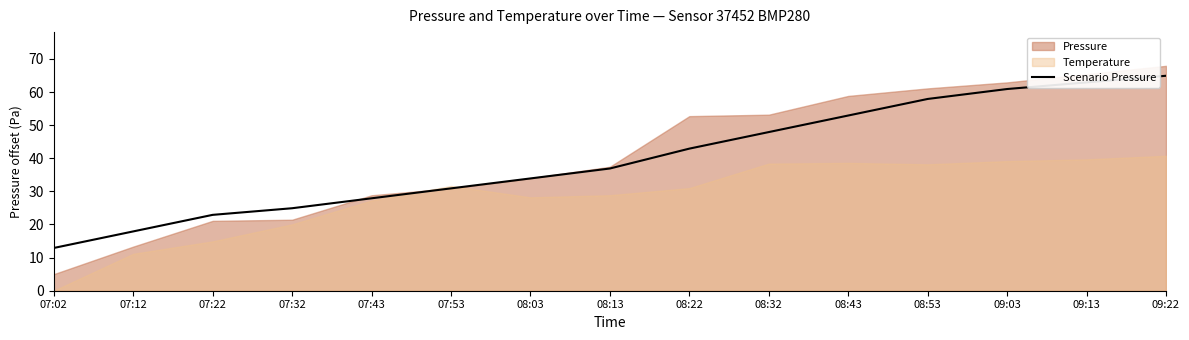

List the labels in order of Scenario Pressure value, largest first.

09:22, 09:13, 09:03, 08:53, 08:43, 08:32, 08:22, 08:13, 08:03, 07:53, 07:43, 07:32, 07:22, 07:12, 07:02